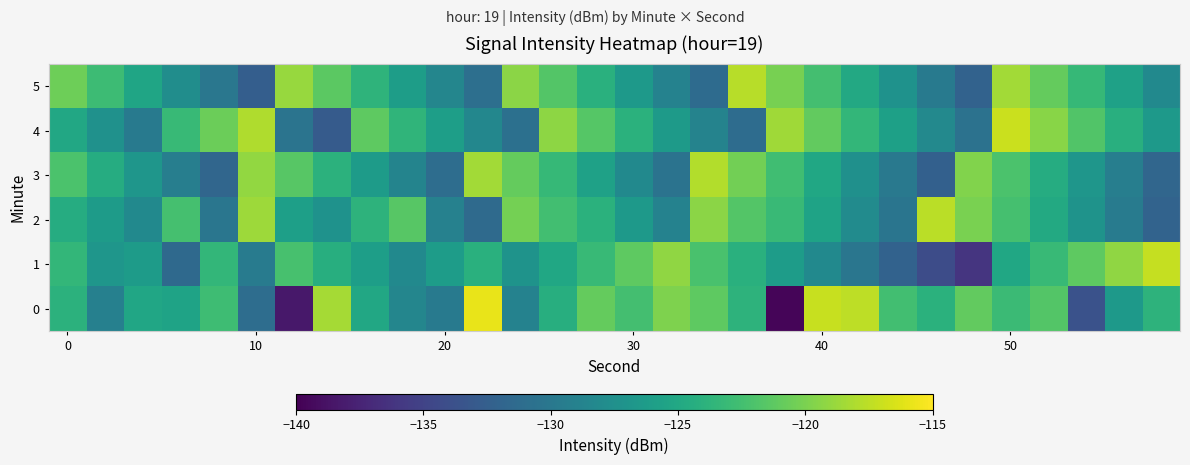

At which category is the sum across all series the highest?

50